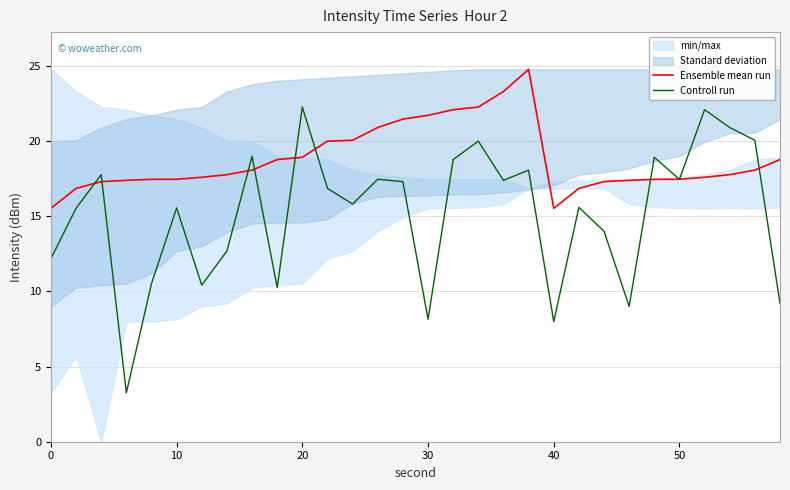

How many data points in Controll run are above 16?

15